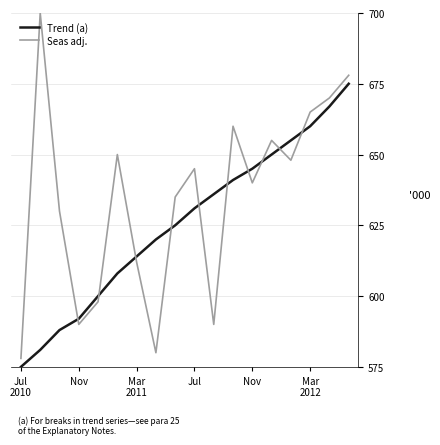

How many intersections are there between Trend (a) and Seas adj.?

10